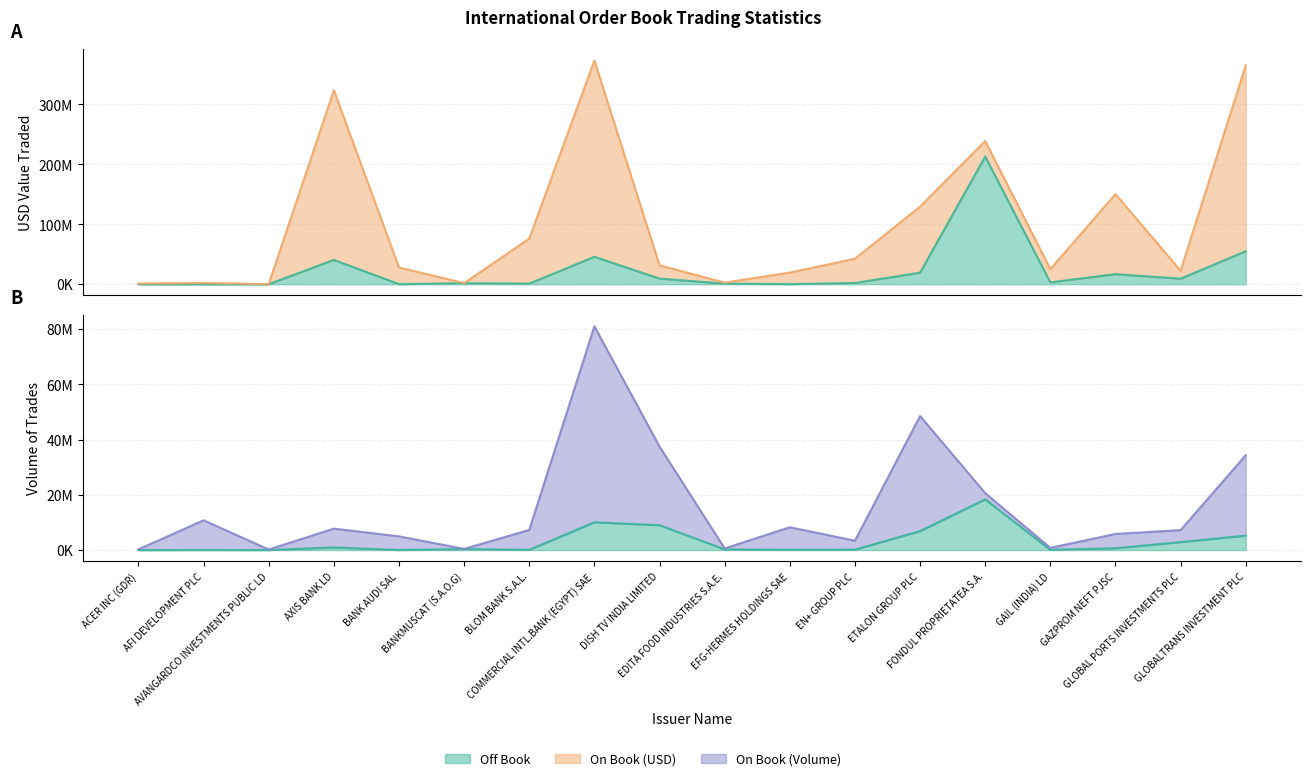

What is the value of the Off Book Volume point at the 14th from the left?

18366117.0